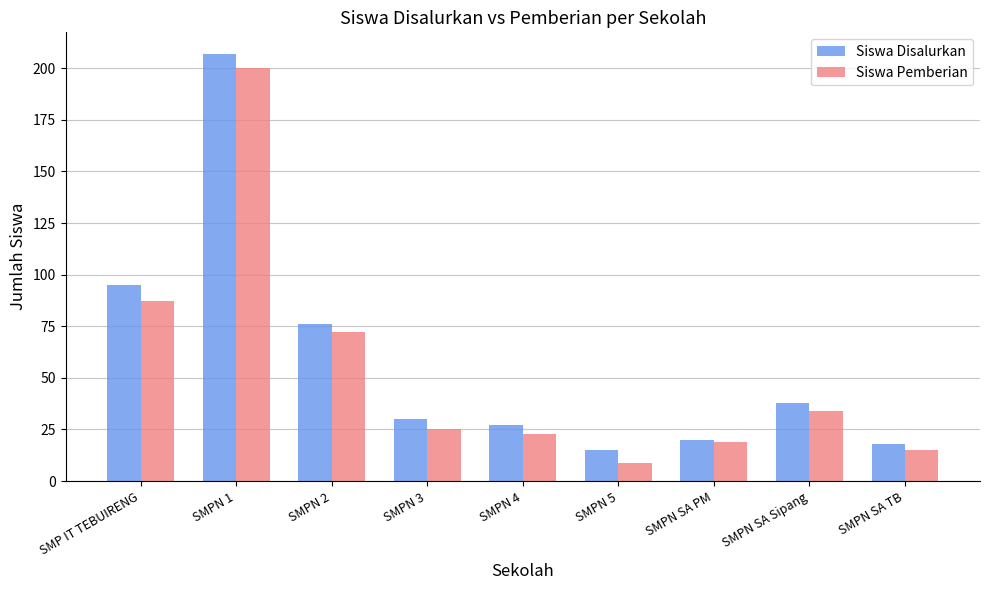

At which label does Siswa Pemberian reach its minimum?

SMPN 5